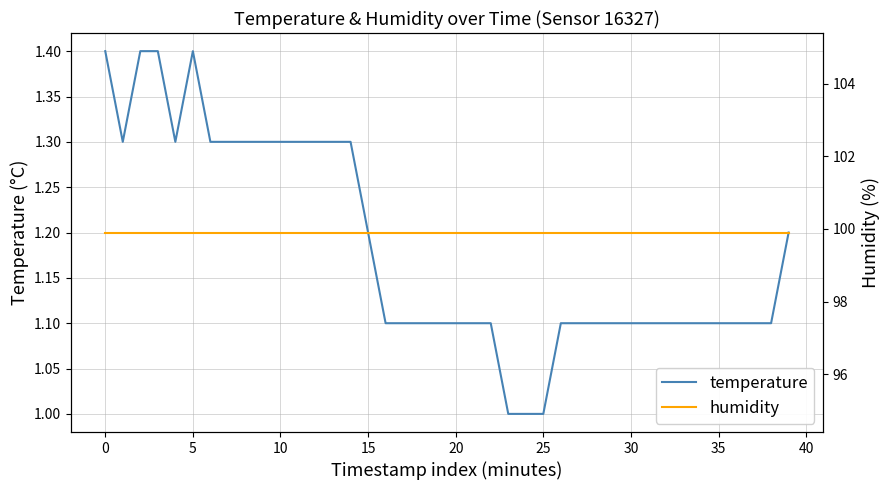

True or false: humidity and temperature intersect in this chart.

False